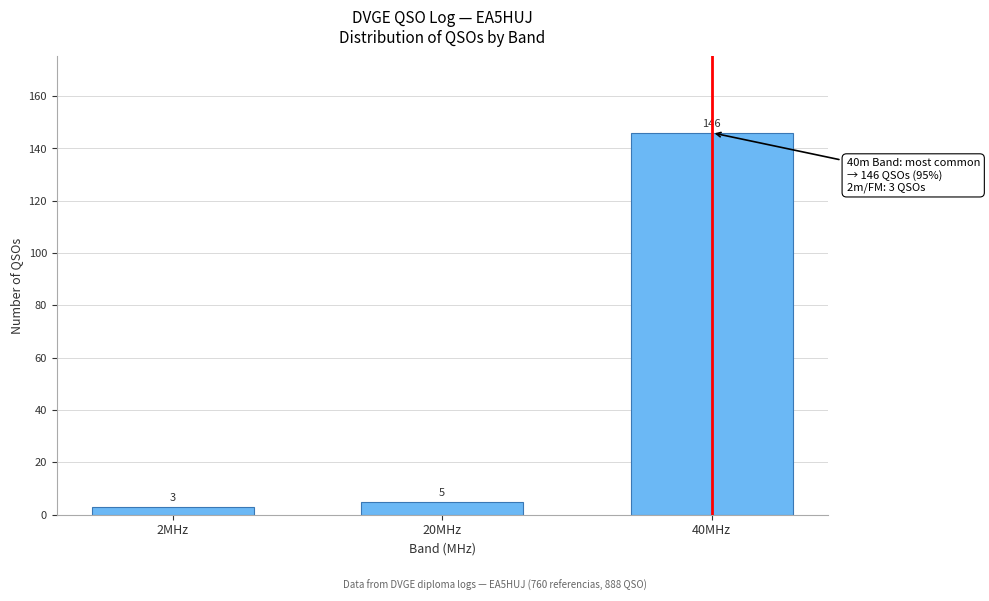

Reading left to right, list all the values displayed in this chart.

3	5	146